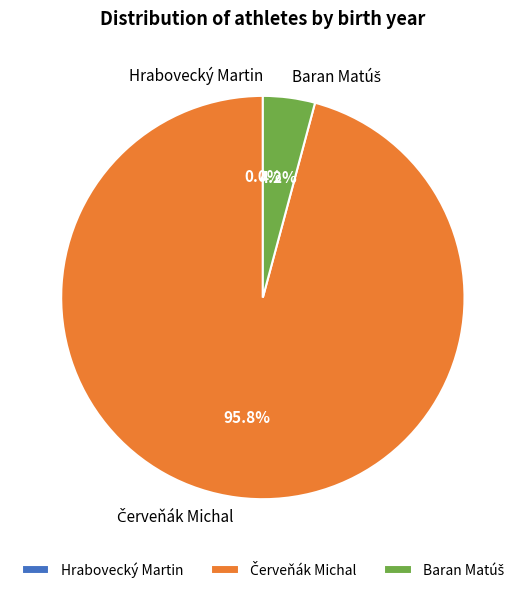

Is it true that Červeňák Michal is 96% of the pie?

True